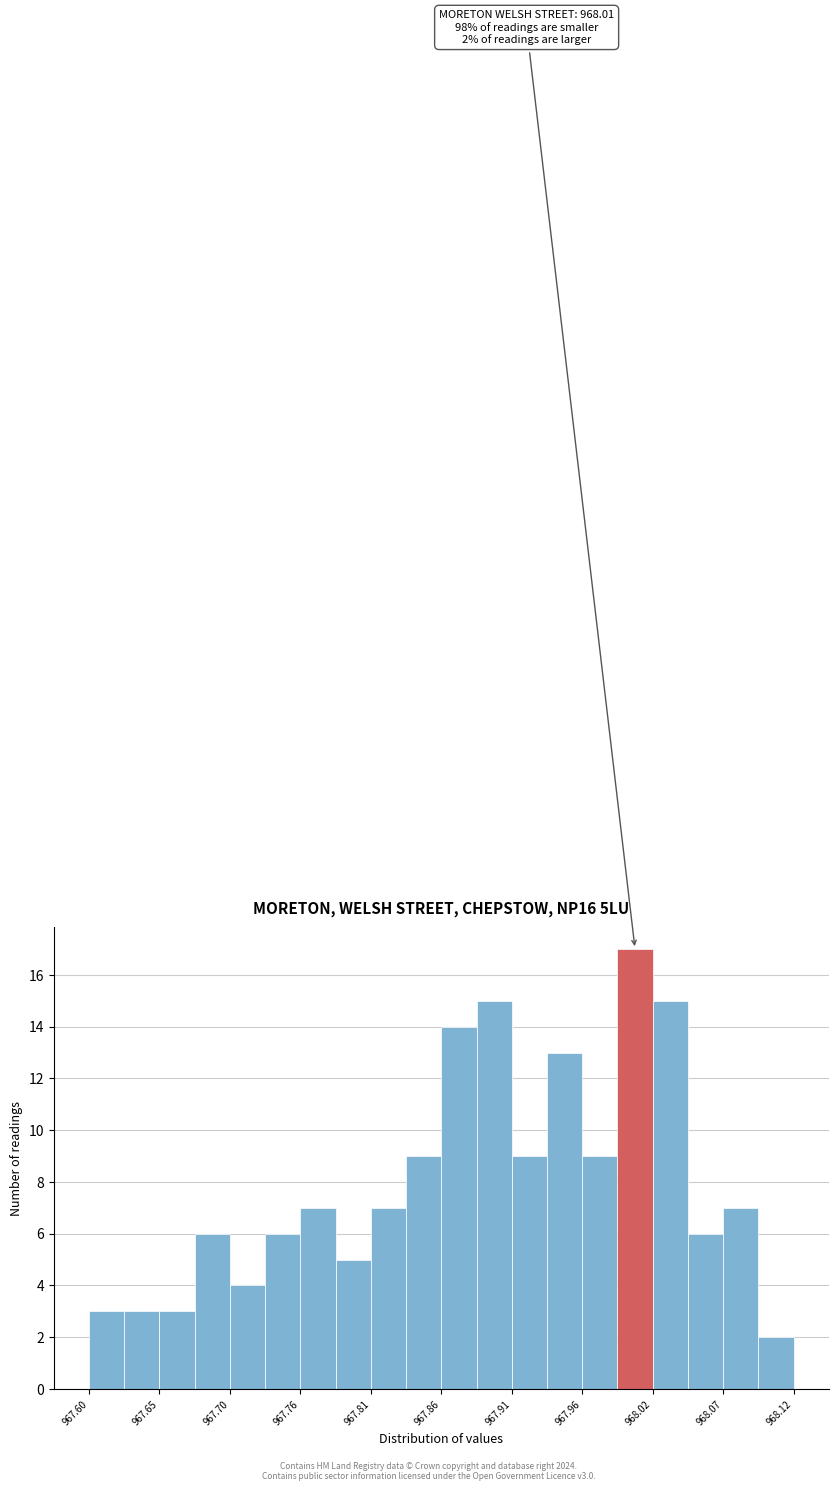

Around what value on the x-axis is the tallest bar? Give the approximate position of its centre, as read against the axis.

968.00